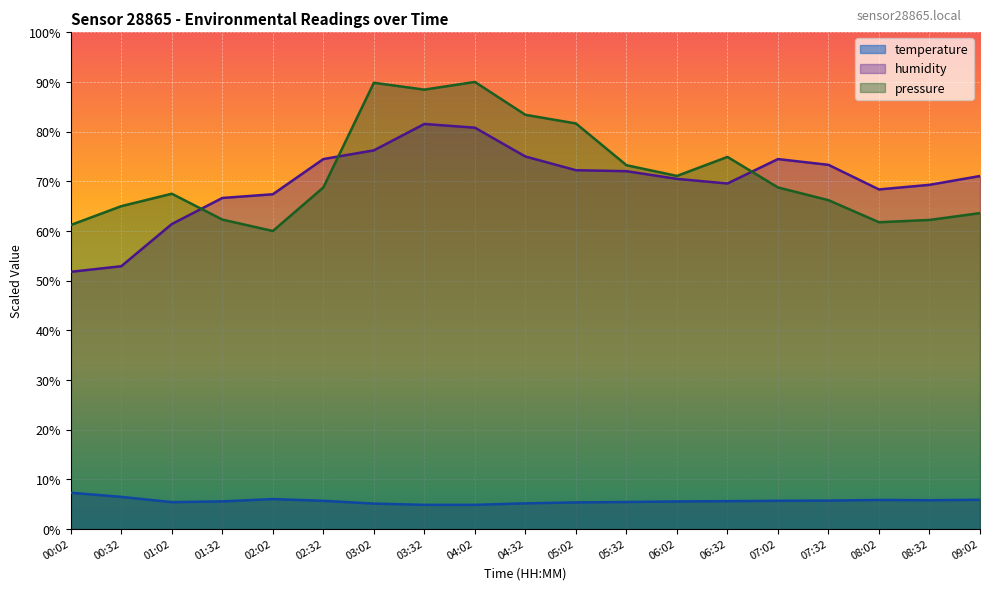

At how many categories does at least one series exceed 72?

10